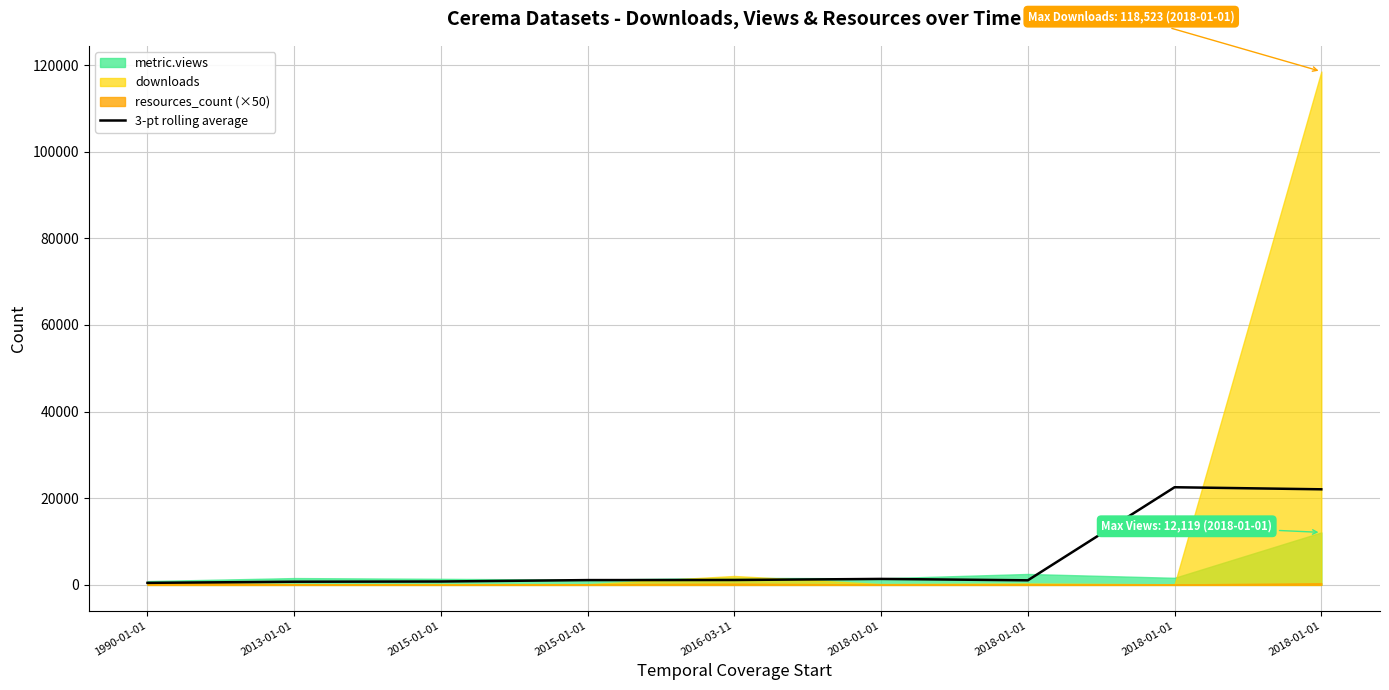

What is the sum of all values?

51269.8